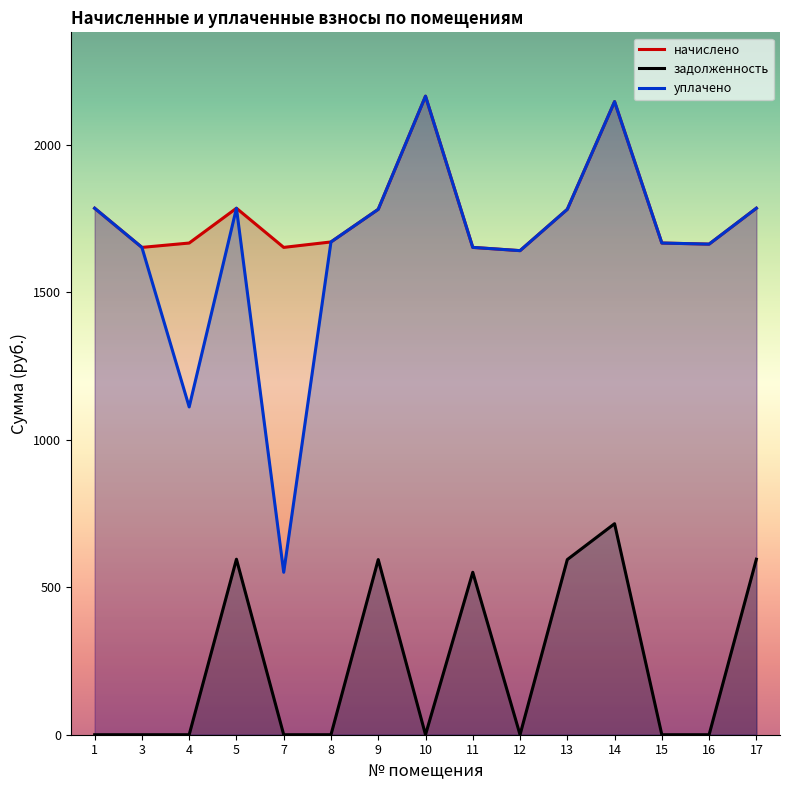

Between 7 and 4, which is larger?

4